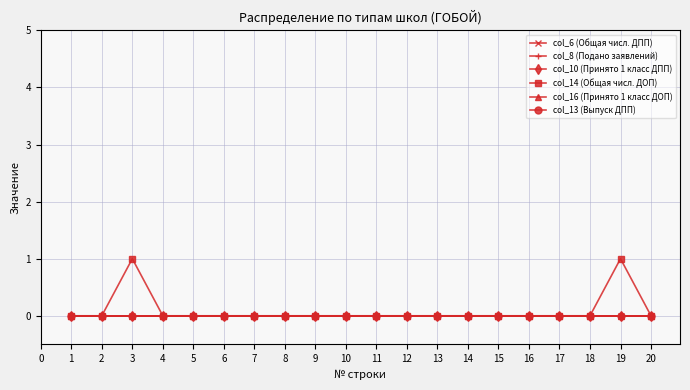

True or false: col_13 (Выпуск ДПП) and col_14 (Общая числ. ДОП) intersect in this chart.

False